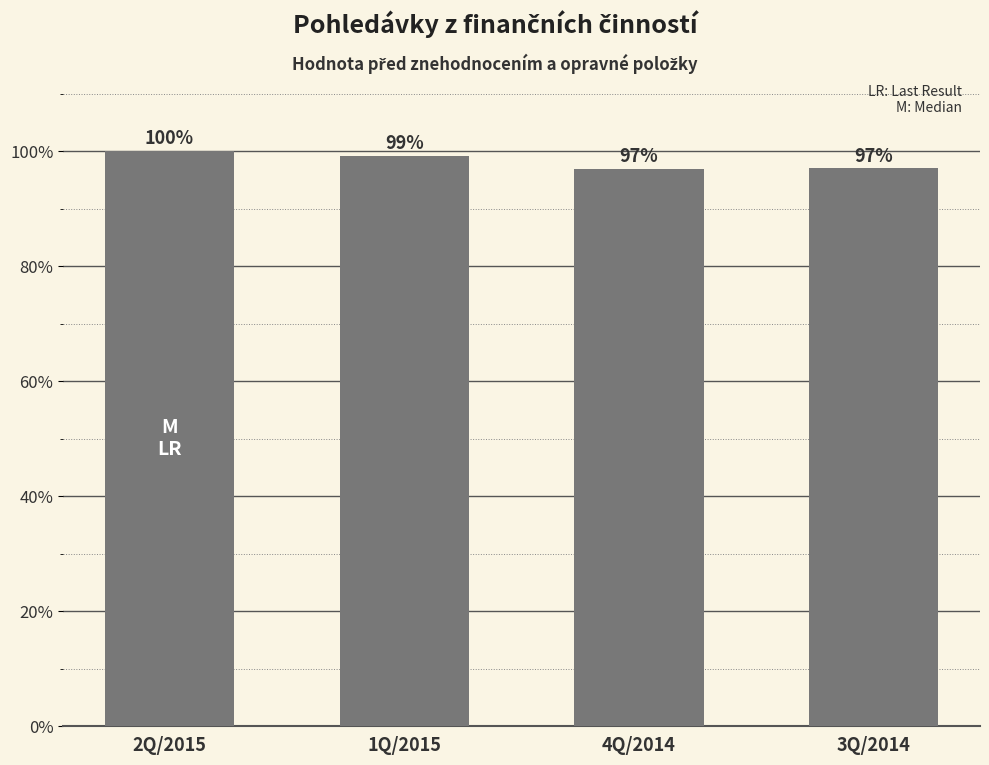

What is the value of the 1st bar from the left?

1.0